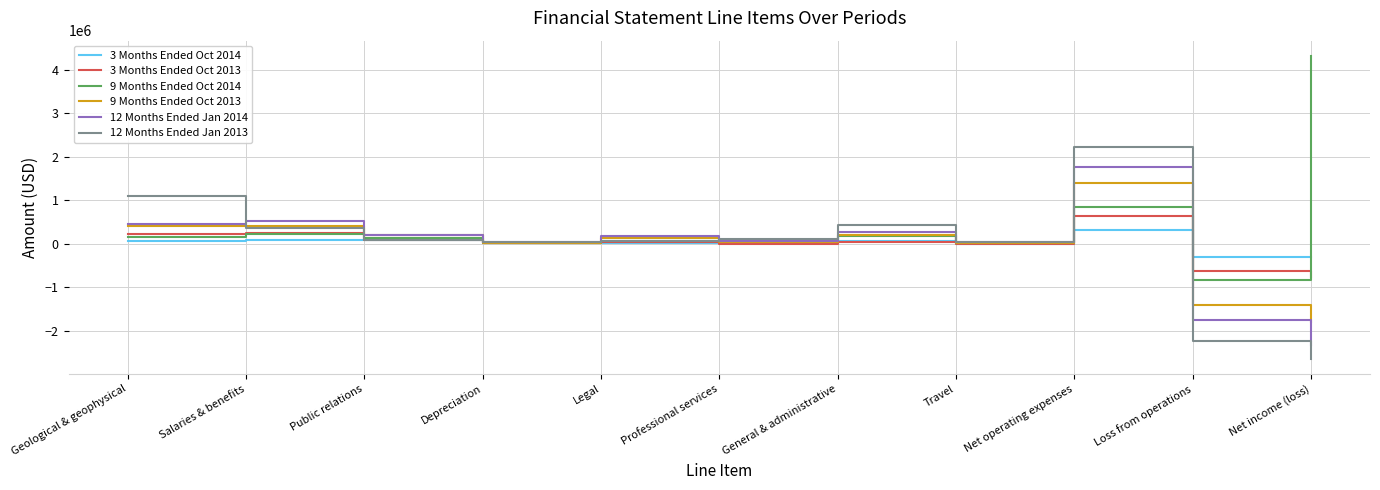

What are all the series names shown in the legend?

3 Months Ended Oct 2014, 3 Months Ended Oct 2013, 9 Months Ended Oct 2014, 9 Months Ended Oct 2013, 12 Months Ended Jan 2014, 12 Months Ended Jan 2013